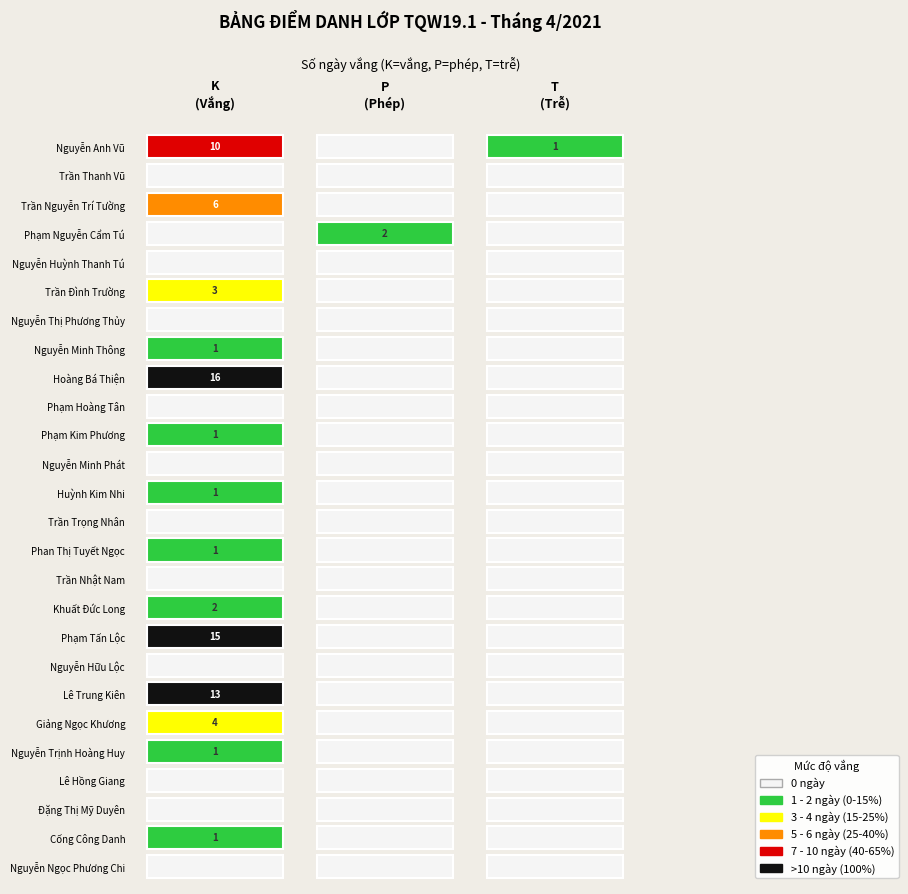

Reading left to right, extract all data points from this chart.

Nguyễn Ngọc Phương Chi=0	Cống Công Danh=1	Đặng Thị Mỹ Duyên=0	Lê Hồng Giang=0	Nguyễn Trịnh Hoàng Huy=1	Giảng Ngọc Khương=4	Lê Trung Kiên=13	Nguyễn Hữu Lộc=0	Phạm Tấn Lộc=15	Khuất Đức Long=2	Trần Nhật Nam=0	Phan Thị Tuyết Ngọc=1	Trần Trọng Nhân=0	Huỳnh Kim Nhi=1	Nguyễn Minh Phát=0	Phạm Kim Phương=1	Phạm Hoàng Tân=0	Hoàng Bá Thiện=16	Nguyễn Minh Thông=1	Nguyễn Thị Phương Thủy=0	Trần Đình Trường=3	Nguyễn Huỳnh Thanh Tú=0	Phạm Nguyễn Cẩm Tú=0	Trần Nguyễn Trí Tường=6	Trần Thanh Vũ=0	Nguyễn Anh Vũ=10